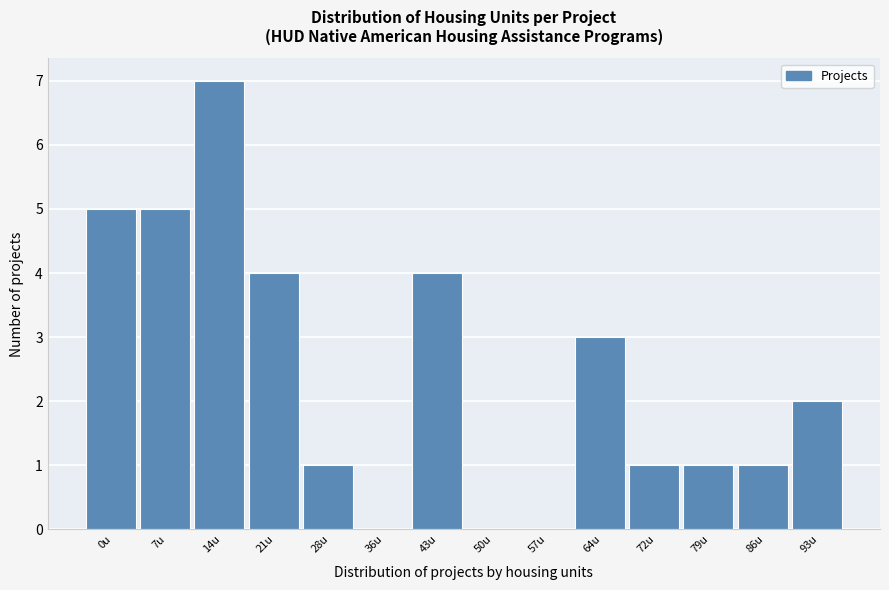

Reading left to right, list all the values displayed in this chart.

0u=5	7u=5	14u=7	21u=4	28u=1	36u=0	43u=4	50u=0	57u=0	64u=3	72u=1	79u=1	86u=1	93u=2